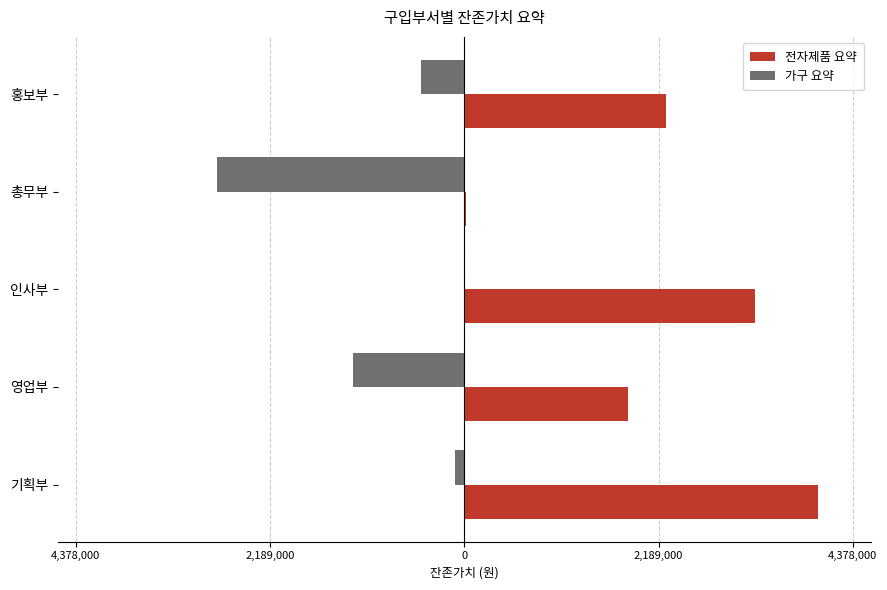

What are all the series names shown in the legend?

전자제품 요약, 가구 요약